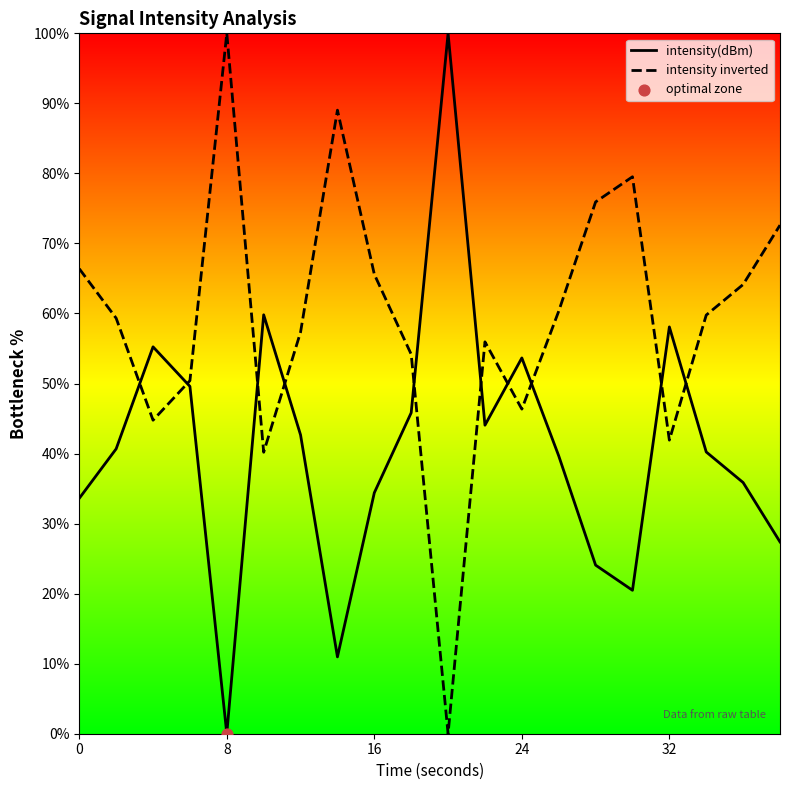

What are all the series names shown in the legend?

intensity(dBm), intensity inverted